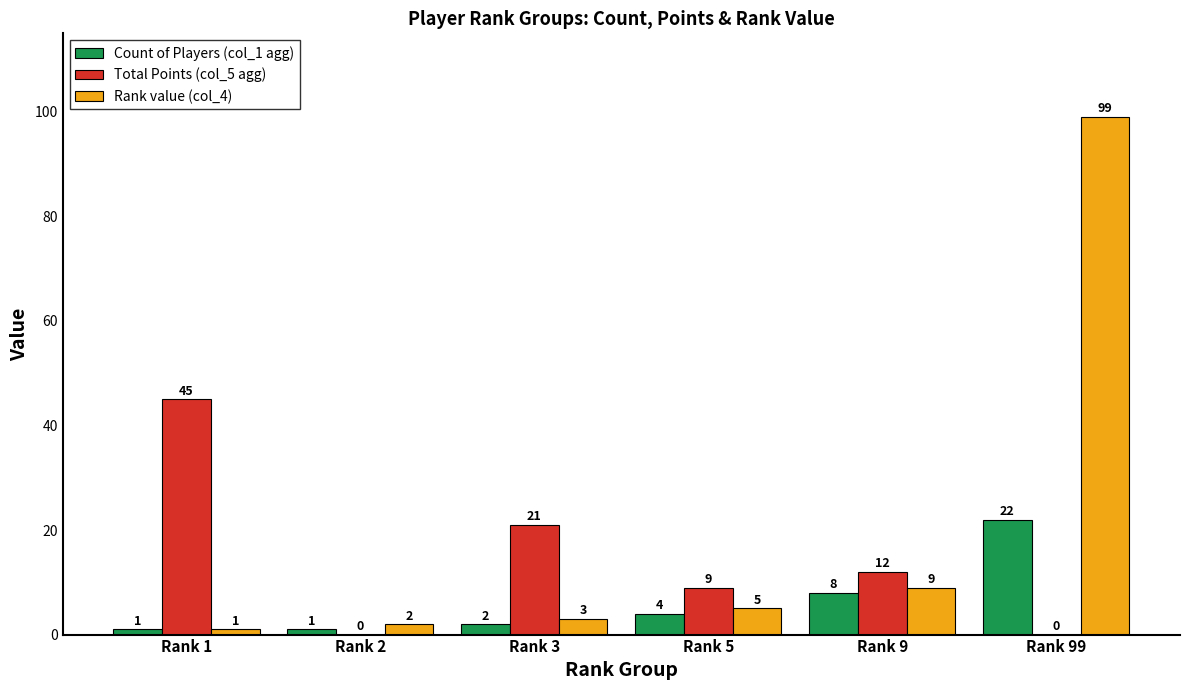

What is the approximate value of Count of Players (col_1 agg) at Rank 99, to the nearest 10?

20